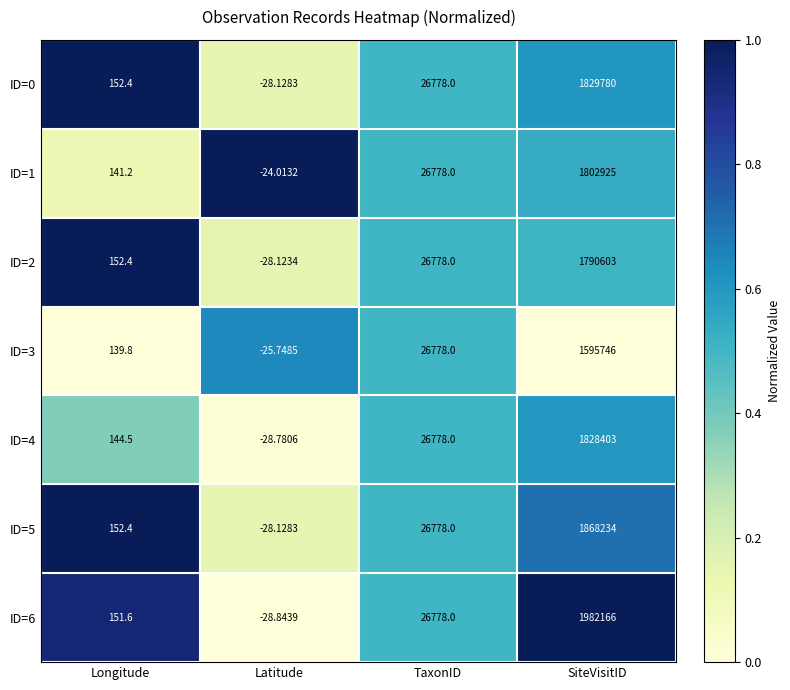

Rank the categories by ID=2 value from highest to lowest.

SiteVisitID, TaxonID, Longitude, Latitude